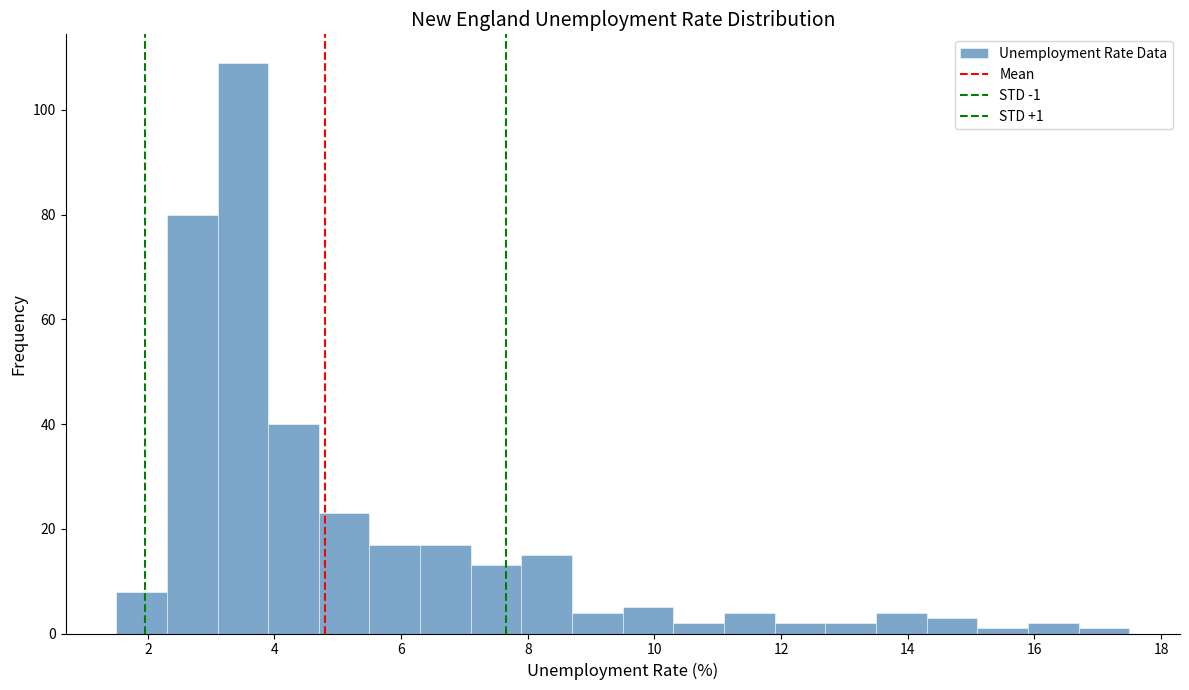

Which range on the x-axis has the tallest bar?

3.1 to 3.9